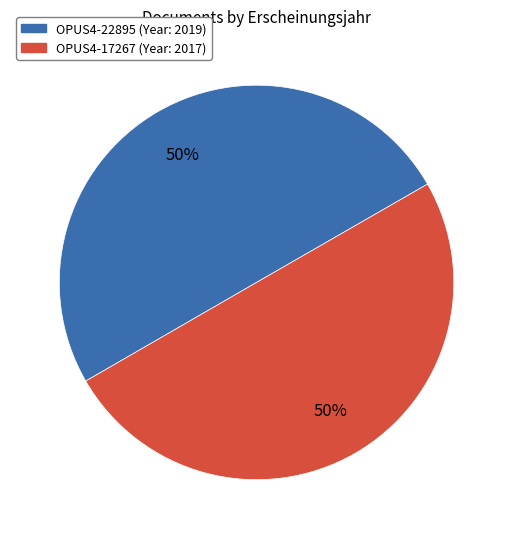

To the nearest percent, what percentage of the pie is OPUS4-17267?

50%